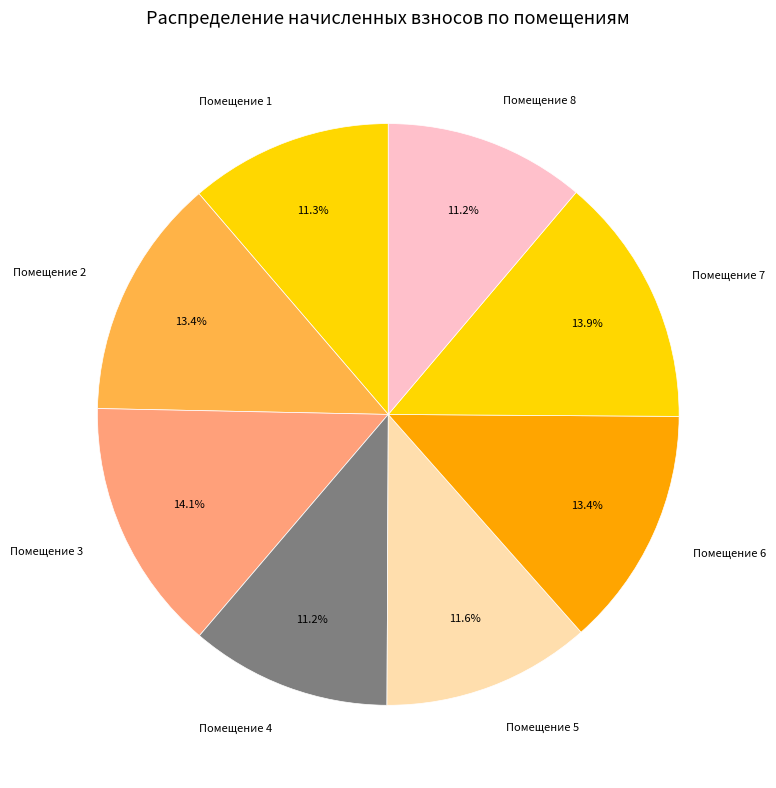

Between Помещение 3 and Помещение 2, which is larger?

Помещение 3